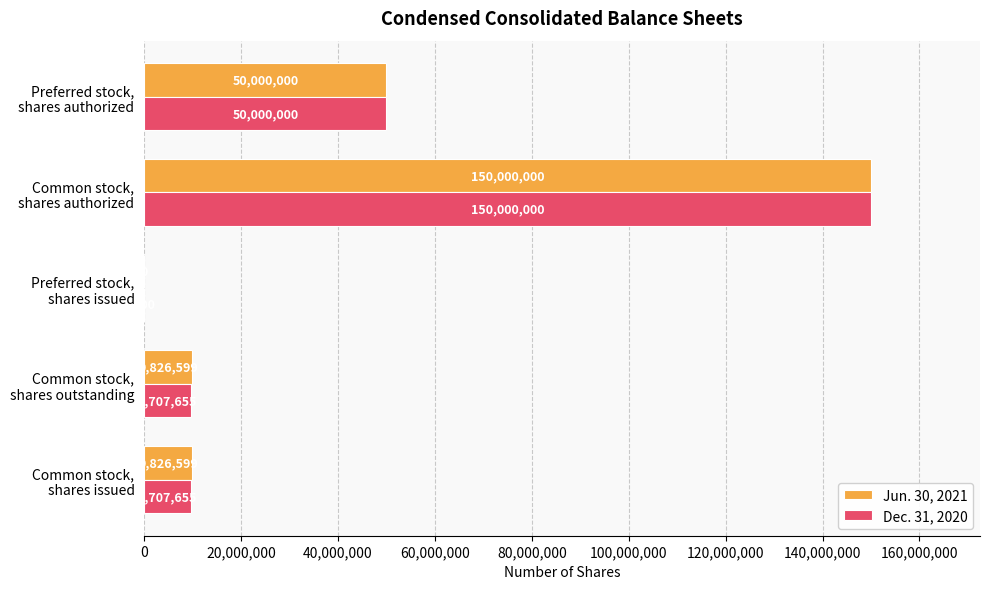

What is the highest value of the Dec. 31, 2020 series?

150000000